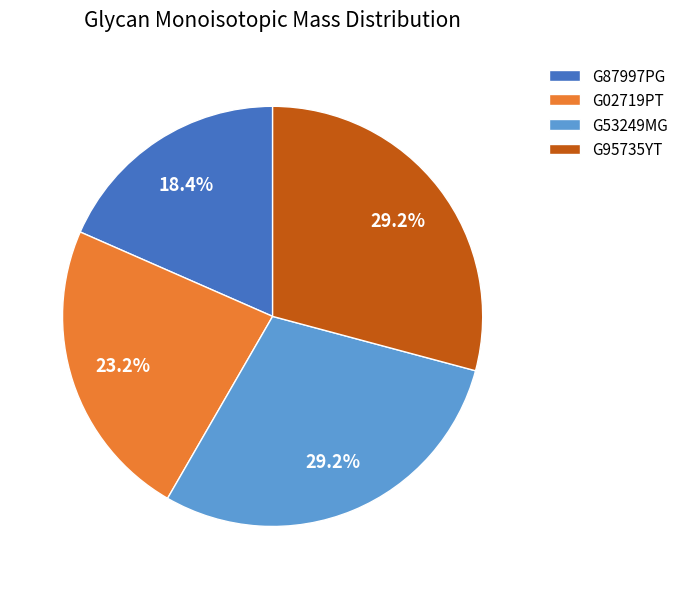

How many segments does this pie chart have?

4